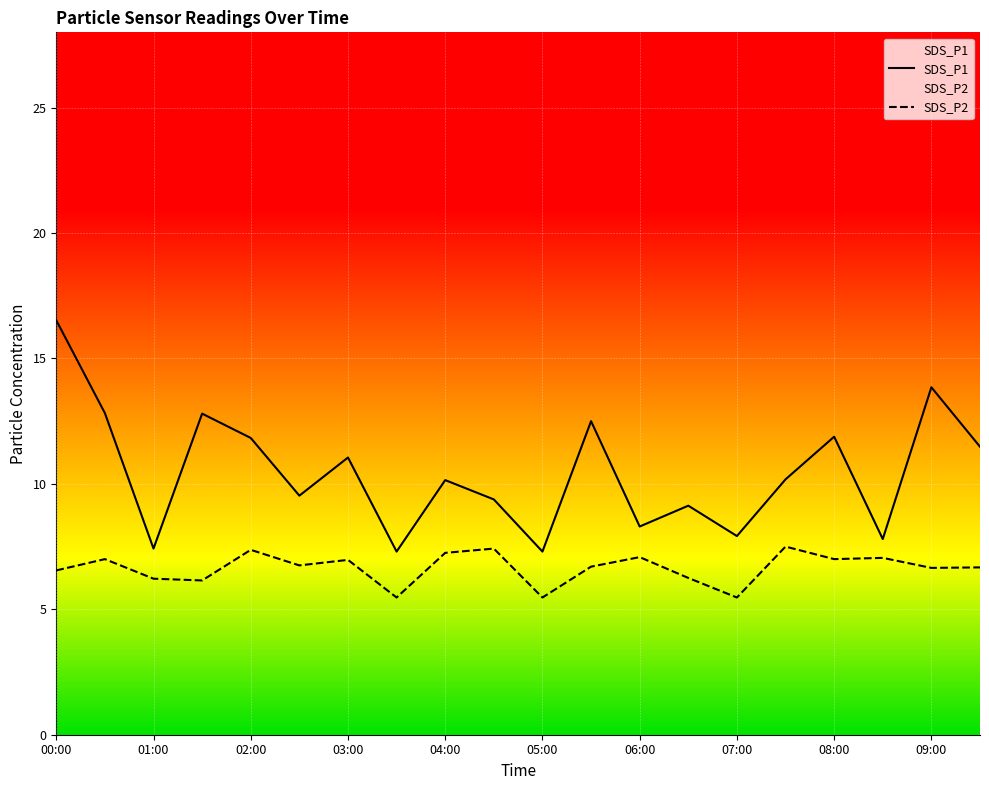

In SDS_P1, how many points are lower than both neighbors (excluding endpoints)?

7